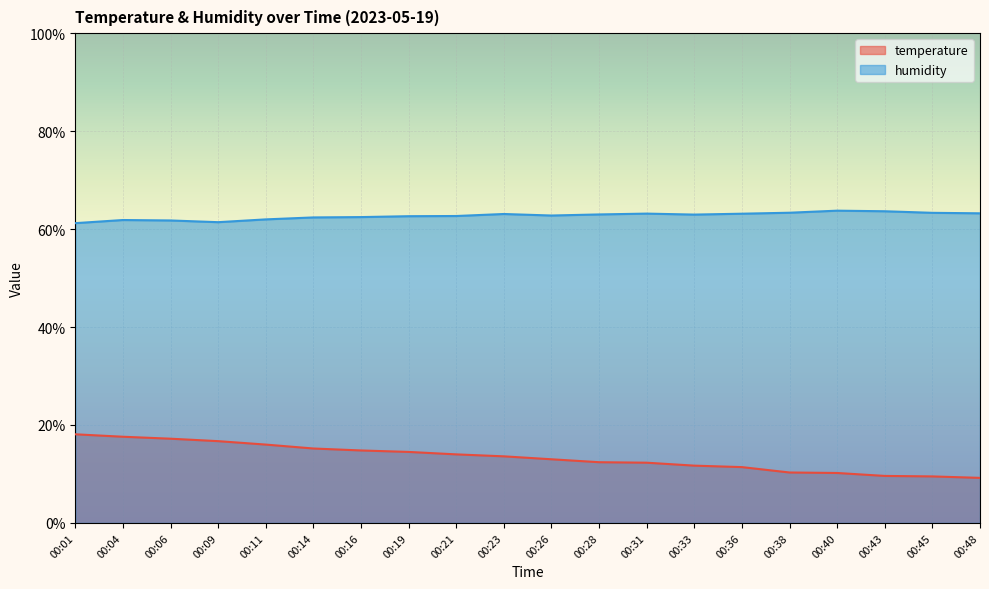

Between 00:14 and 00:40, which series saw the biggest shift?

temperature